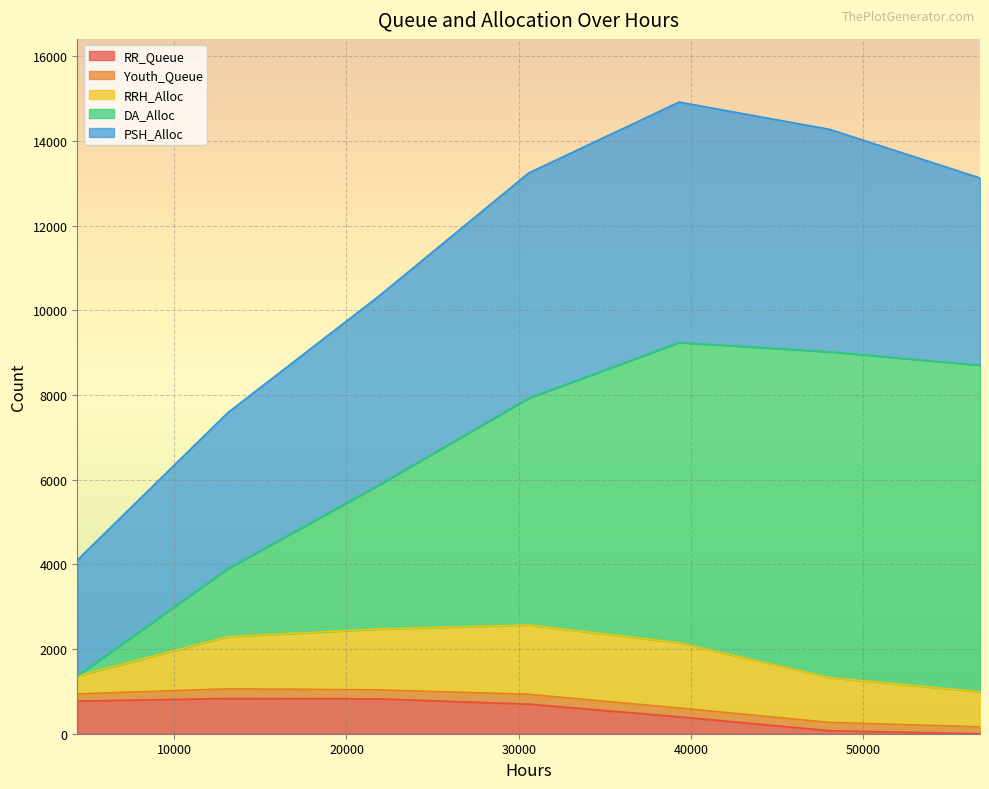

What is the highest value of the PSH_Alloc series?

5680